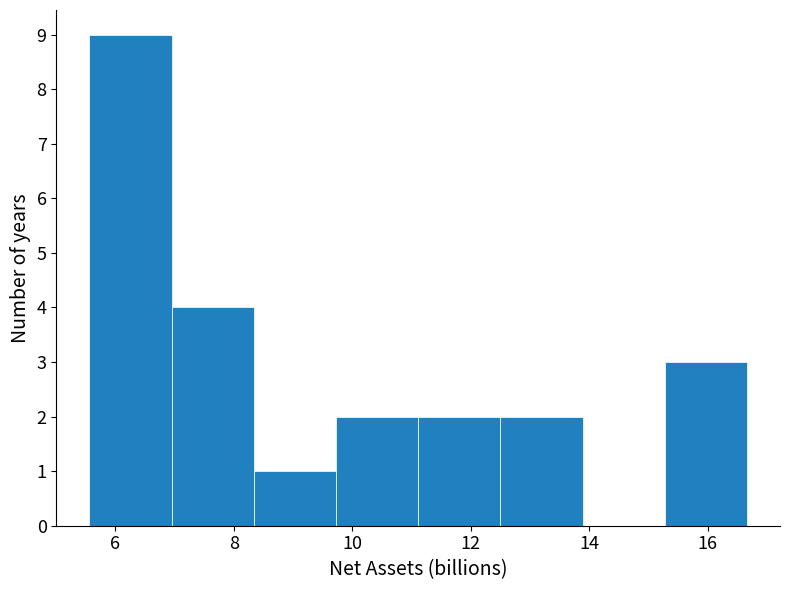

Reading left to right, list every bar in this chart as the range it spans on the x-axis followed by its height. Neither the bar edges nor the heights are printed on the chart, so give them approximately, as read against the axes.

5.6 to 7.0: 9
7.0 to 8.4: 4
8.4 to 9.8: 1
9.8 to 11.2: 2
11.2 to 12.6: 2
12.6 to 13.8: 2
13.8 to 15.2: 0
15.2 to 16.6: 3